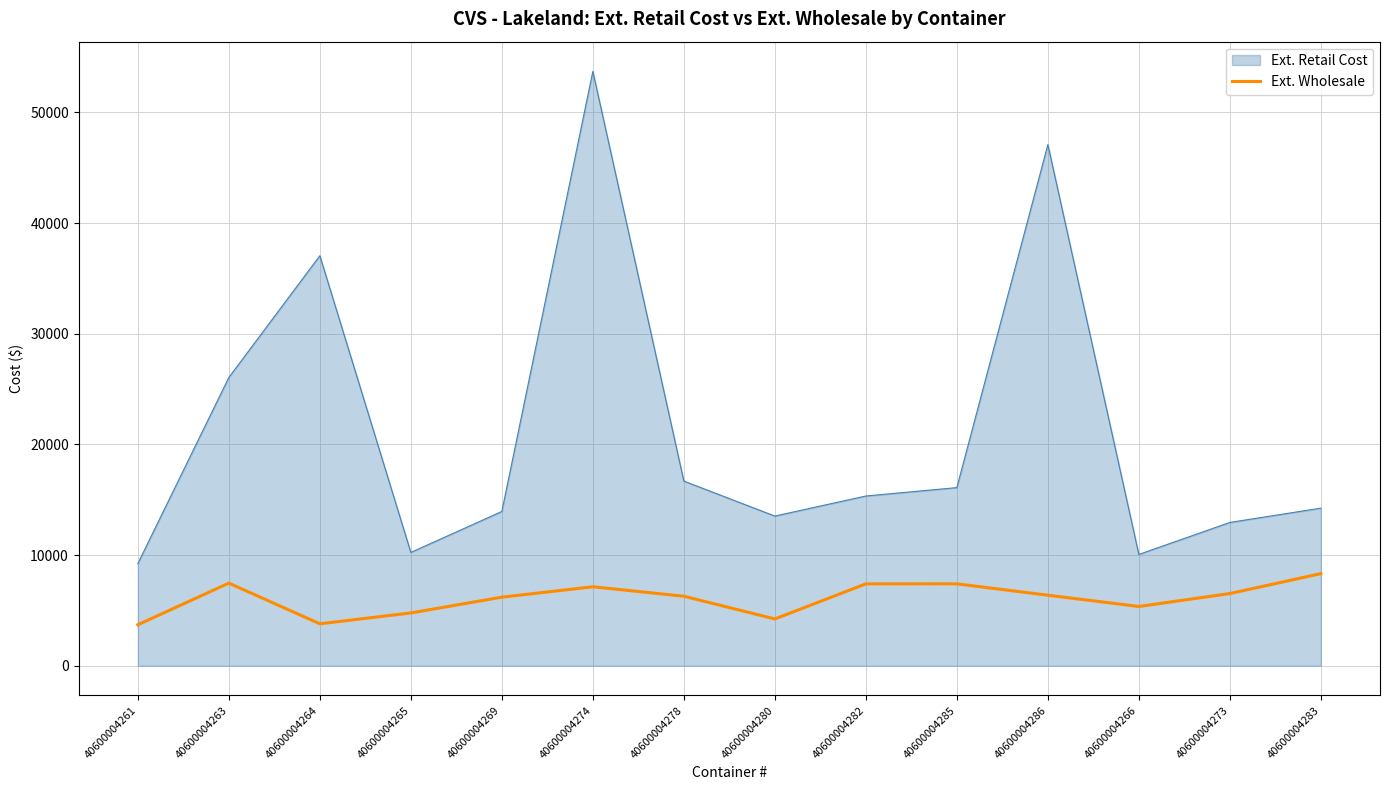

List the series in order of their overall mean, highest first.

Ext. Retail Cost, Ext. Wholesale